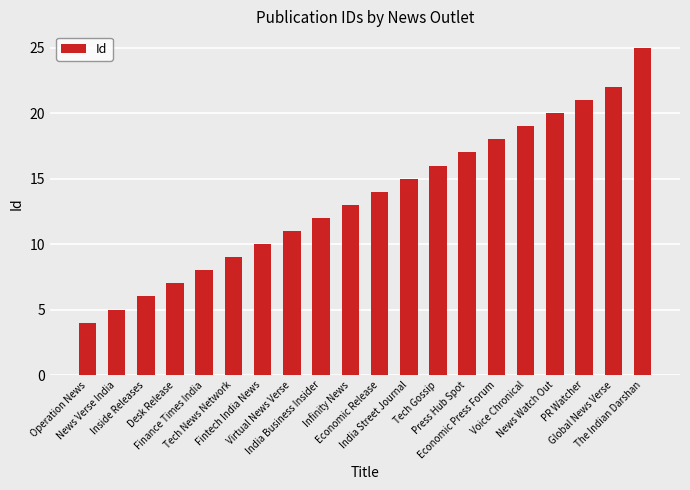

What is the label of the 14th bar from the left?

Press Hub Spot